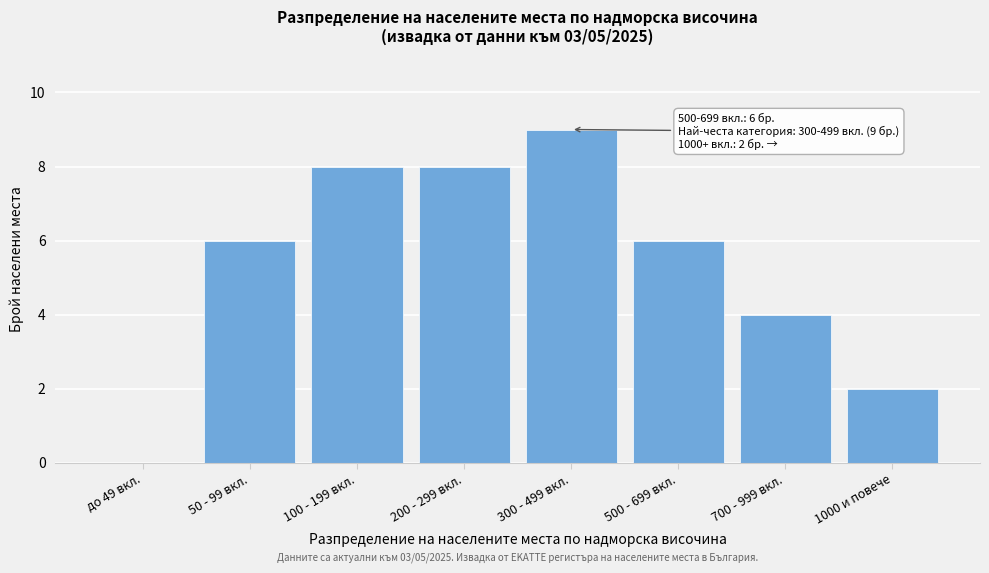

Reading right to left, list all the values displayed in this chart.

1000 и повече=2	700 - 999 вкл.=4	500 - 699 вкл.=6	300 - 499 вкл.=9	200 - 299 вкл.=8	100 - 199 вкл.=8	50 - 99 вкл.=6	до 49 вкл.=0